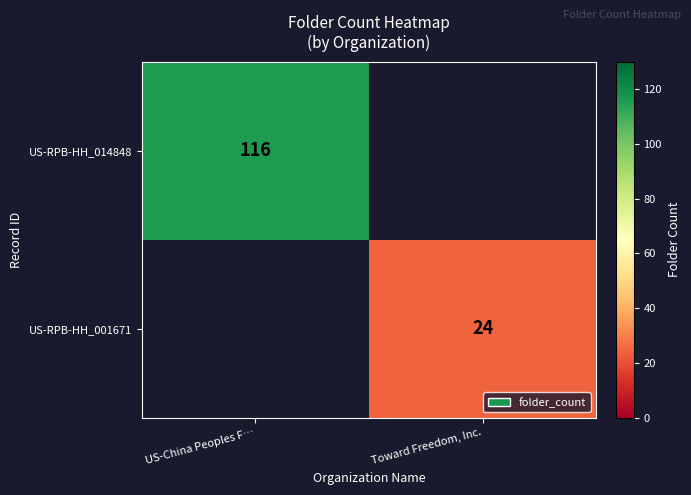

How many data points does each series have?

2